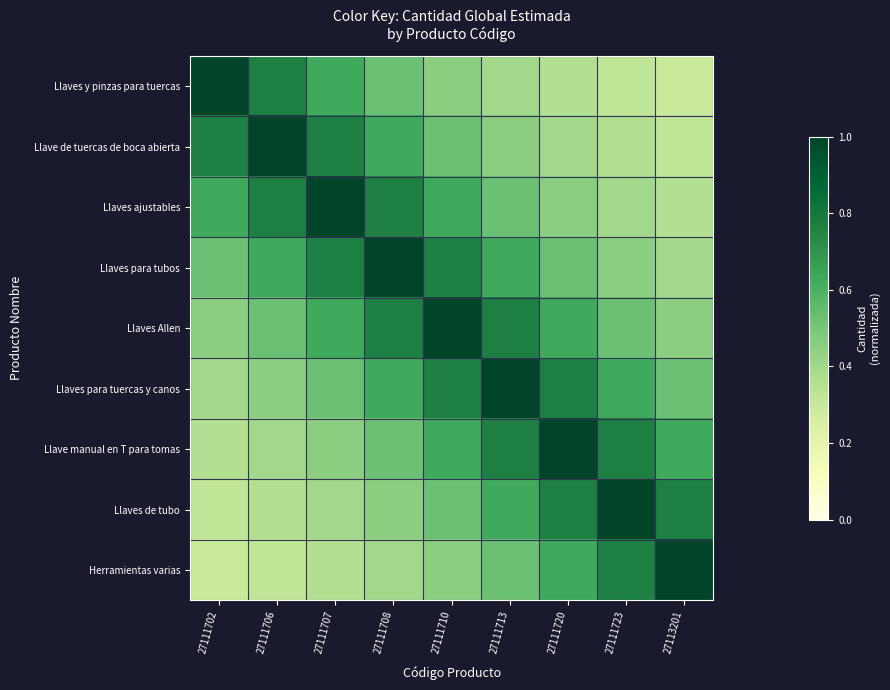

Between 27111706 and 27113201, which is larger?

27111706